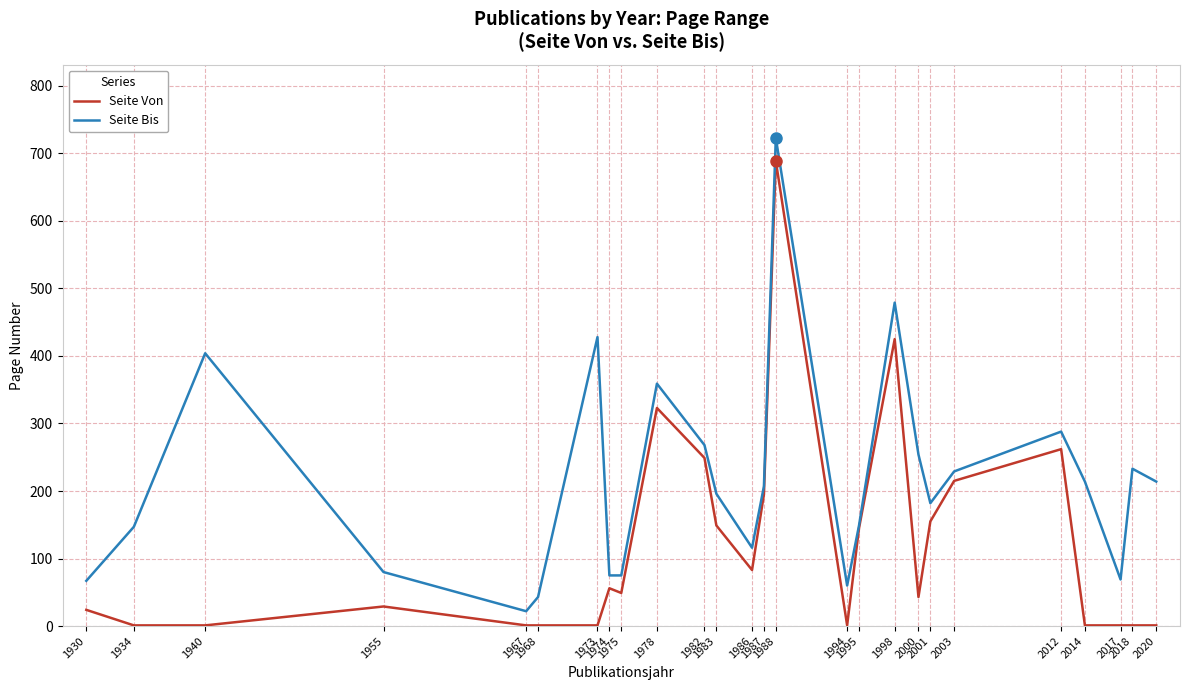

What is the maximum value shown in the chart?

723